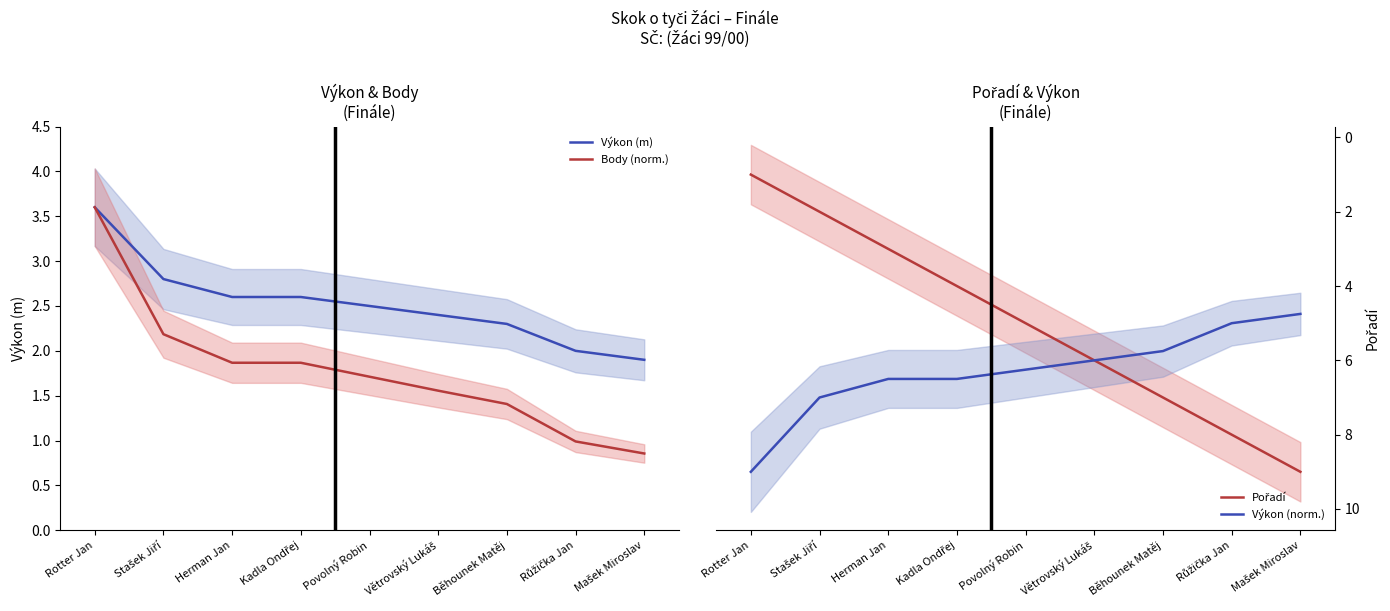

What is the difference between the maximum and minimum values in the Výkon (m) series?

1.7